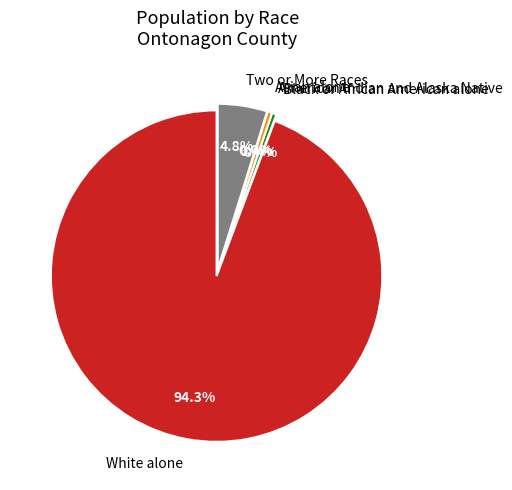

The American Indian and Alaska Native slice represents 0% of the pie. True or false?

True